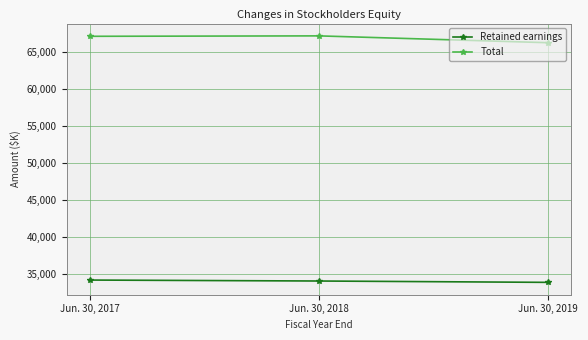

What is the sum of all Total values?

200627